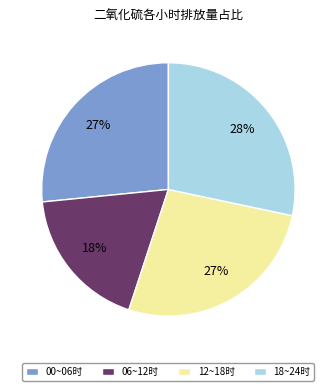

The 18~24时 slice represents 22% of the pie. True or false?

False